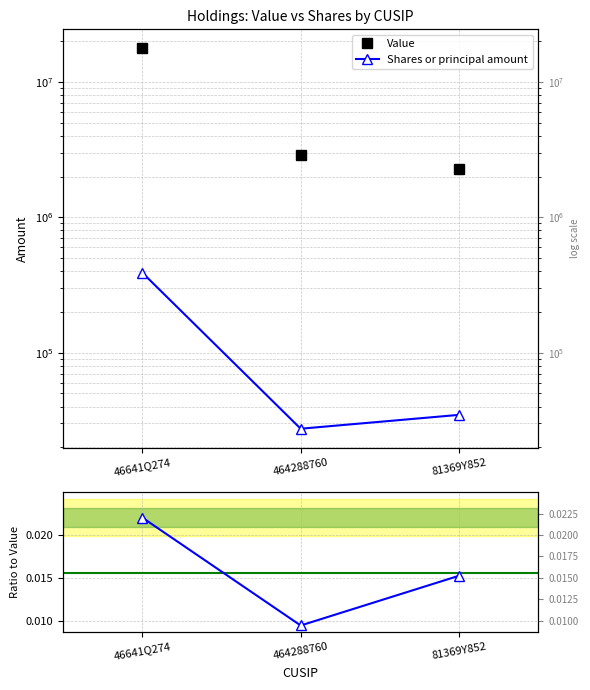

The Shares or principal amount series shows 27426.0 at 464288760. True or false?

True